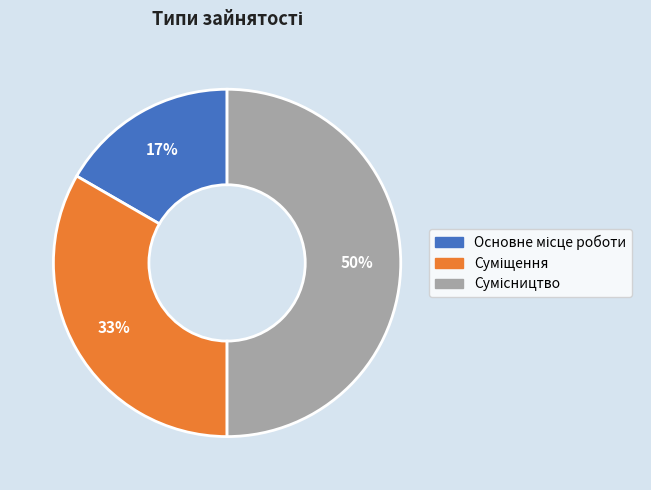

To the nearest percent, what is the average slice percentage?

33%